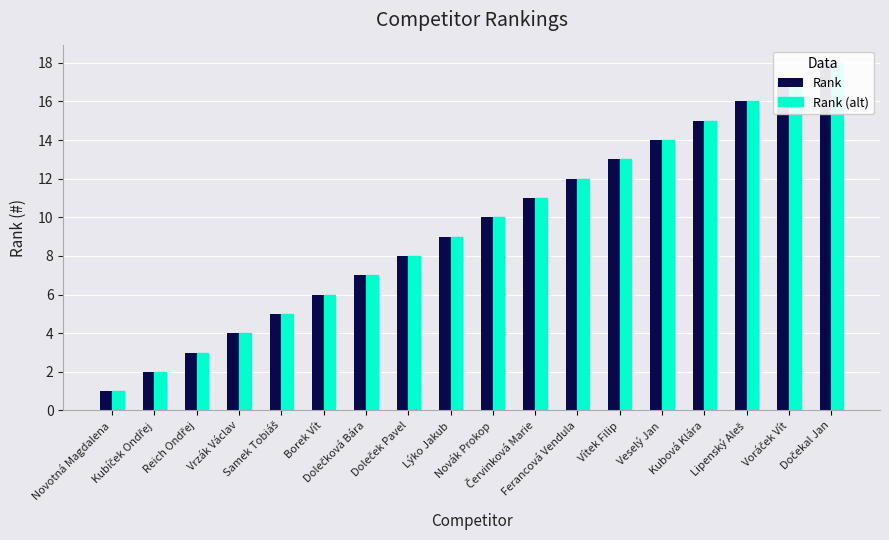

The Rank series shows 18 at Ferancová Vendula. True or false?

False